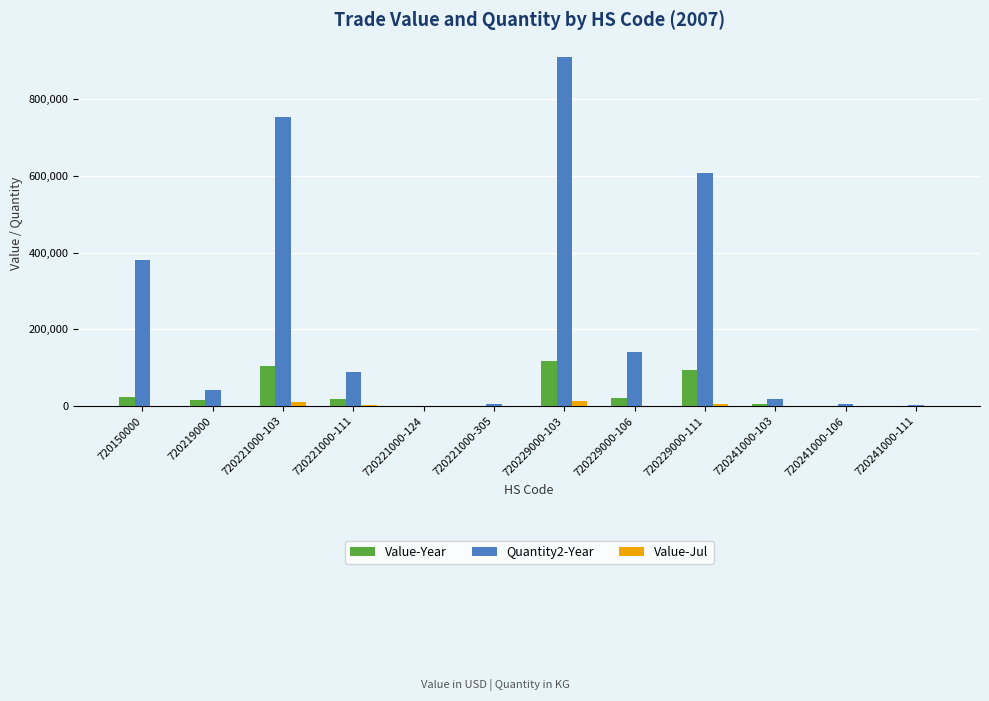

What are all the series names shown in the legend?

Value-Year, Quantity2-Year, Value-Jul